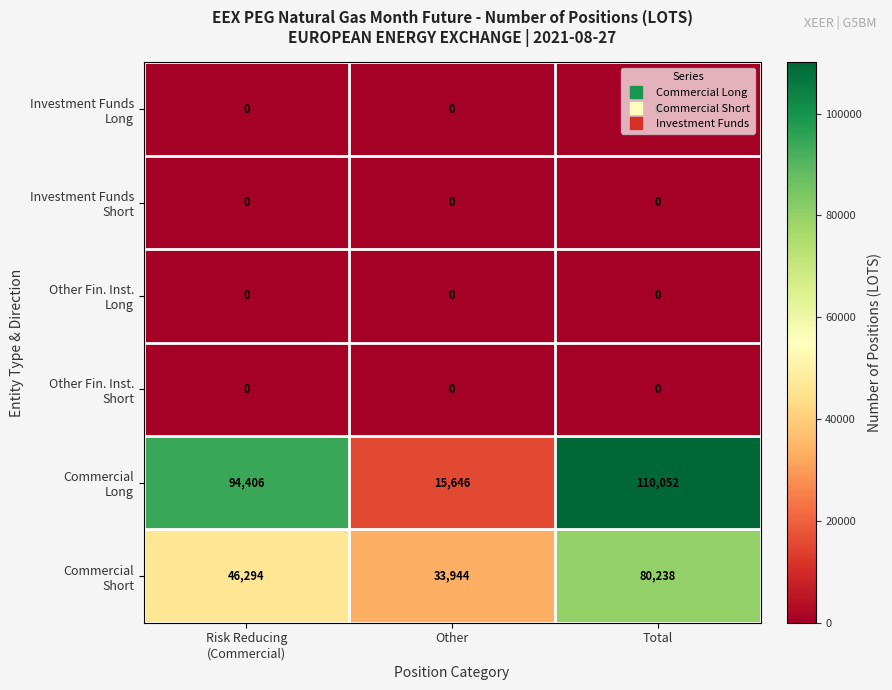

At which category does the chart reach its peak across all series?

Total